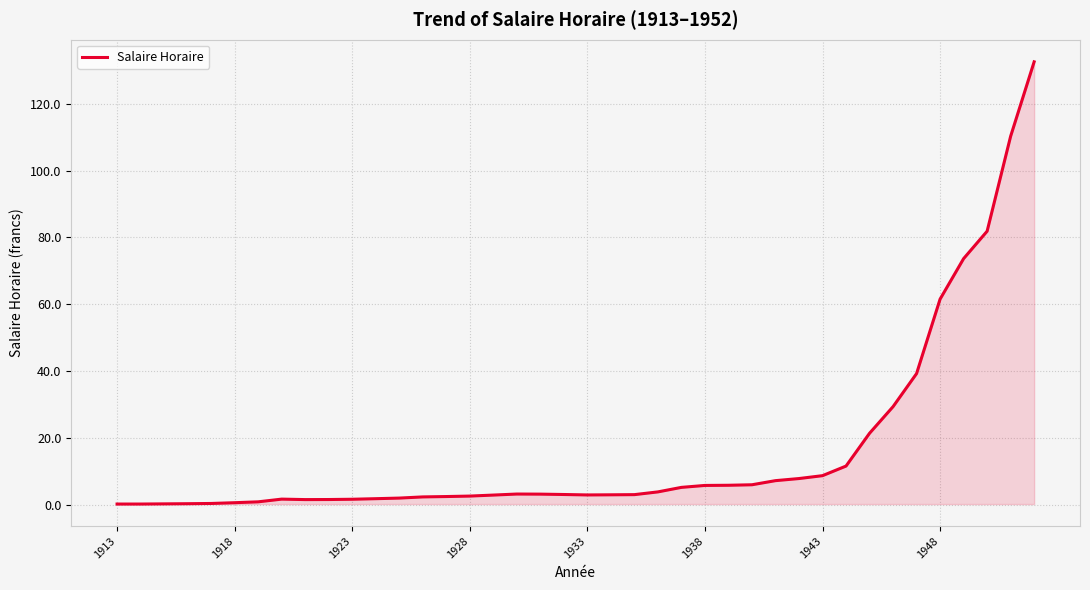

How many categories are shown in the chart?

40